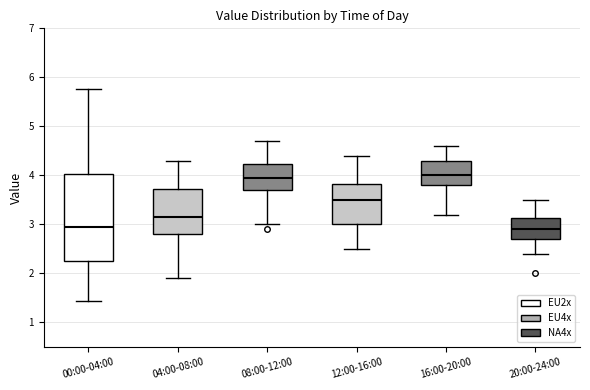

Reading left to right, transcribe this box plot: for each box, give where its median line is, the range the box spans, and where its two whiskers end, as read against the y-axis. The values are not printed on the chart, so give them approximately, as read against the axis.

00:00-04:00: median 3.0, box 2.3 to 4.0, whiskers 1.4 to 5.8
04:00-08:00: median 3.2, box 2.8 to 3.7, whiskers 1.9 to 4.3
08:00-12:00: median 4.0, box 3.7 to 4.2, whiskers 3.0 to 4.7
12:00-16:00: median 3.5, box 3.0 to 3.8, whiskers 2.5 to 4.4
16:00-20:00: median 4.0, box 3.8 to 4.3, whiskers 3.2 to 4.6
20:00-24:00: median 2.9, box 2.7 to 3.1, whiskers 2.4 to 3.5